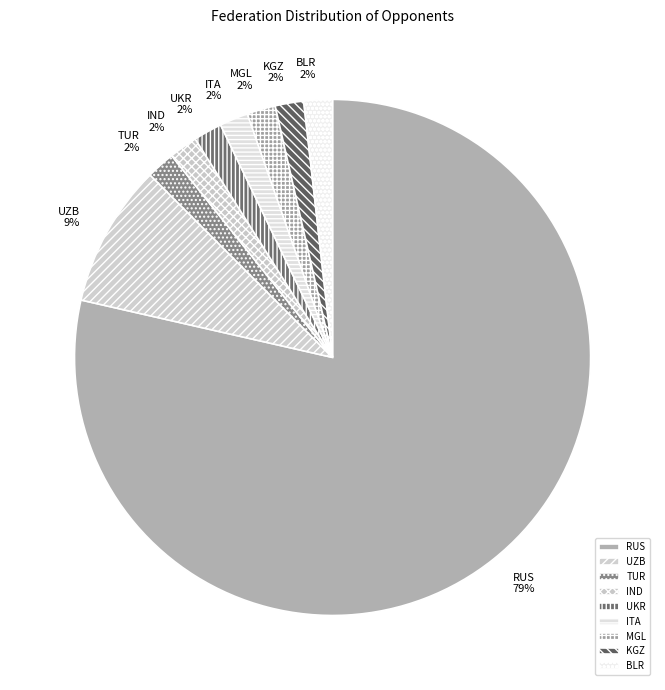

Count the number of slices in the pie.

9